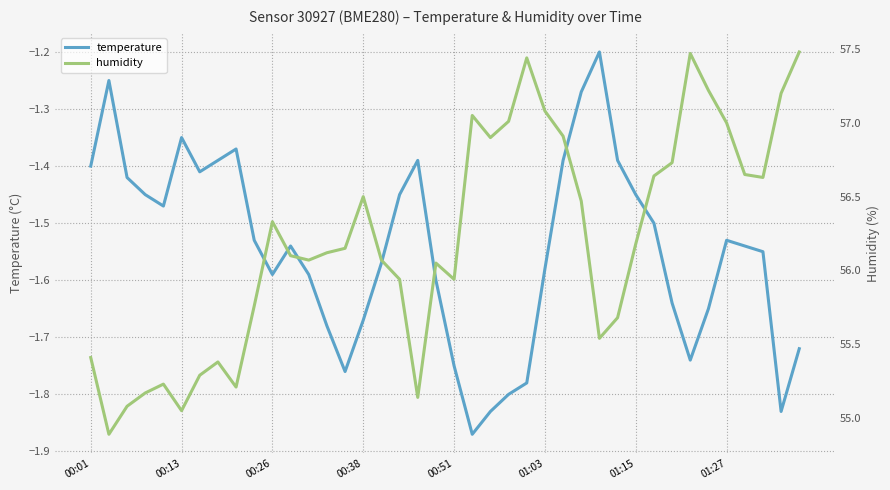

Count the number of categories in the chart.

40